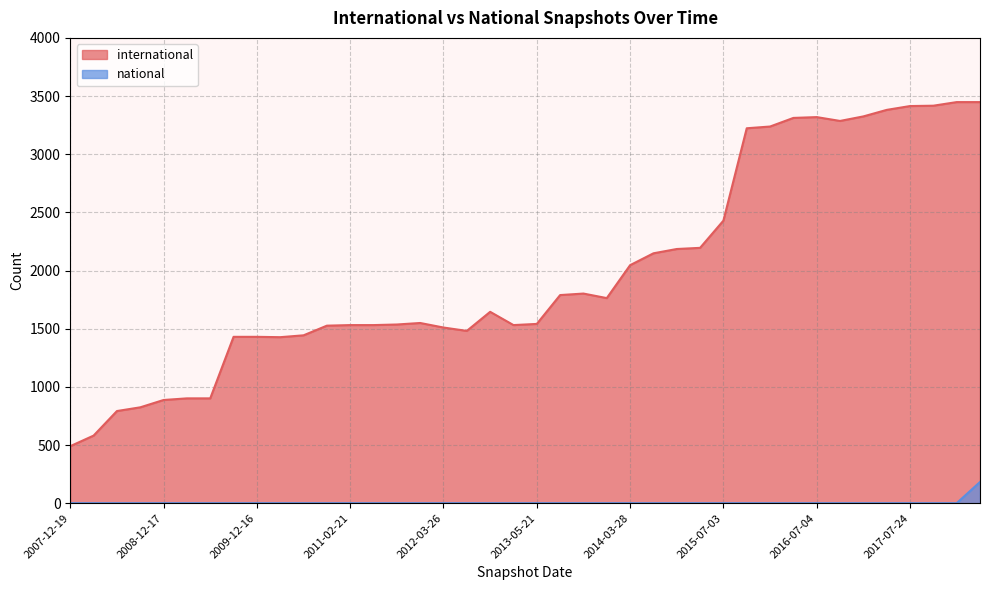

What is the difference between the second highest and minimum values in the international series?

2958